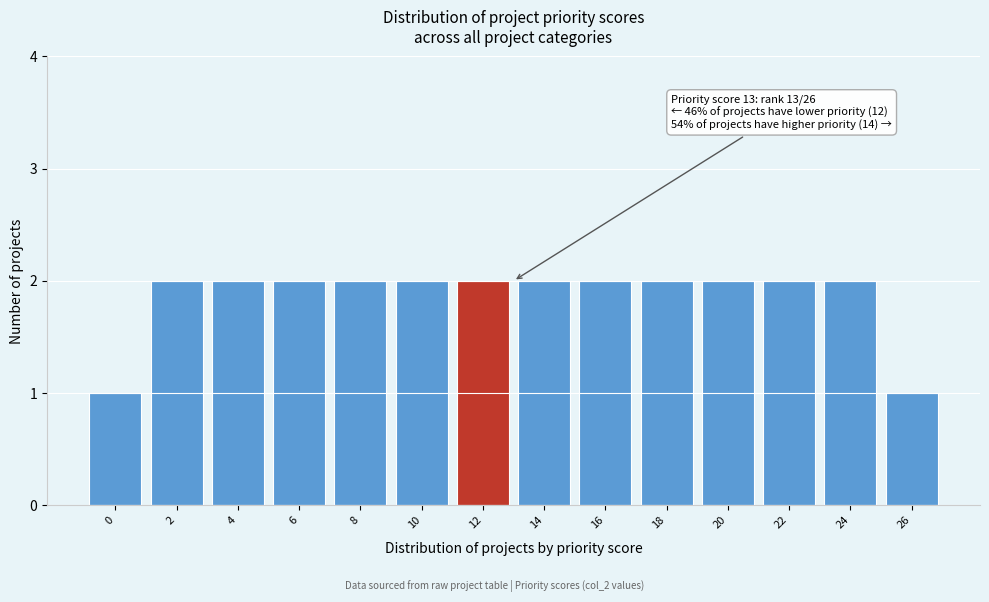

Reading left to right, transcribe all the data shown in this chart.

0=1	2=2	4=2	6=2	8=2	10=2	12=2	14=2	16=2	18=2	20=2	22=2	24=2	26=1